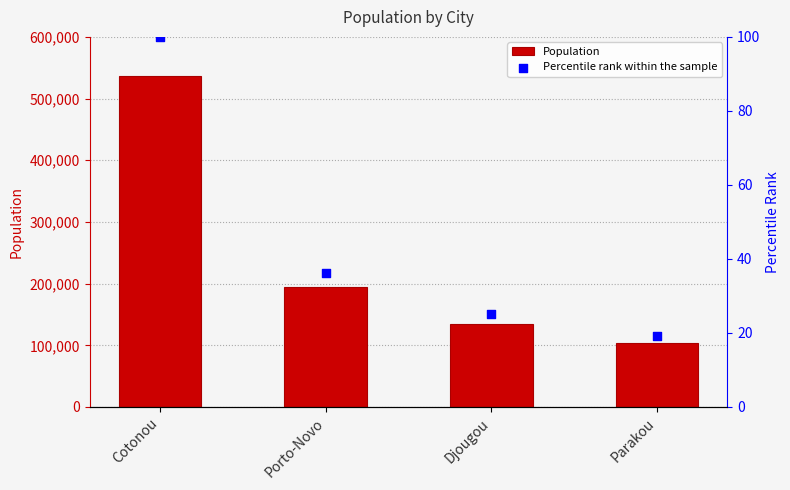

What is the total value across all series at Porto-Novo?

194036.1